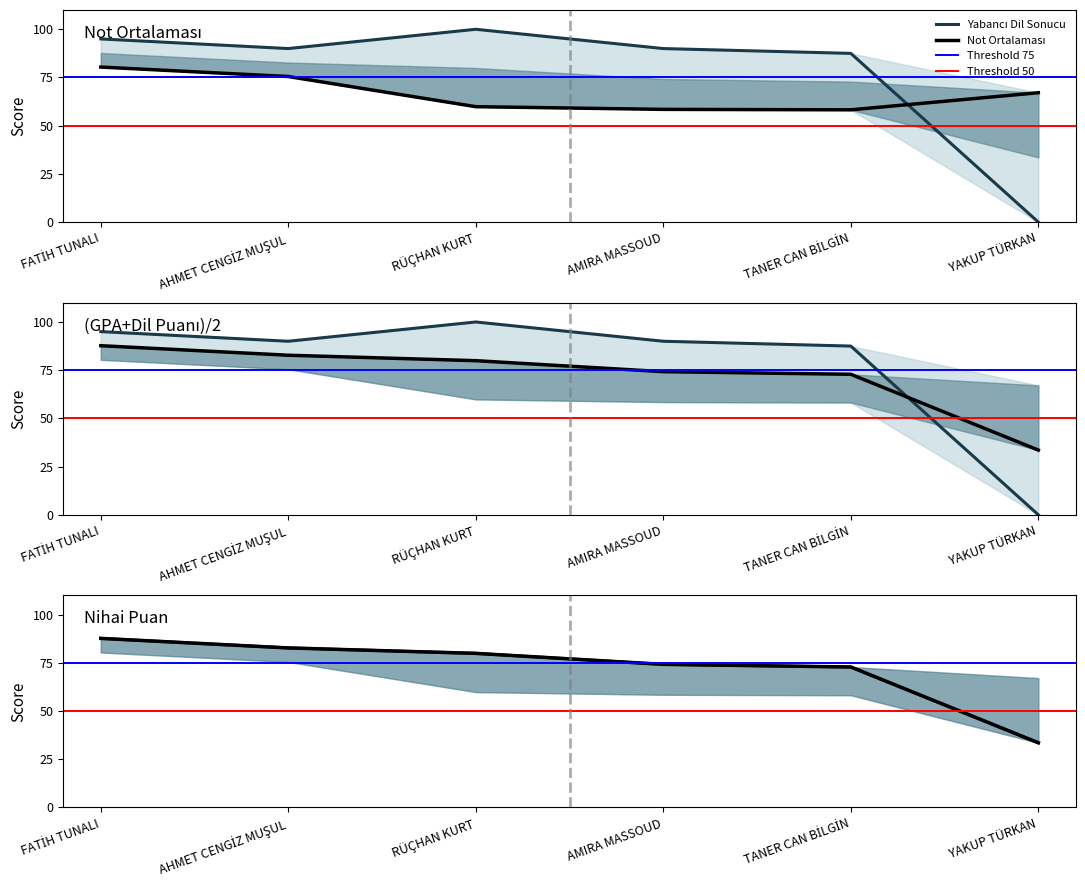

Where does the Not Ortalaması series first go above 67?

FATİH TUNALI